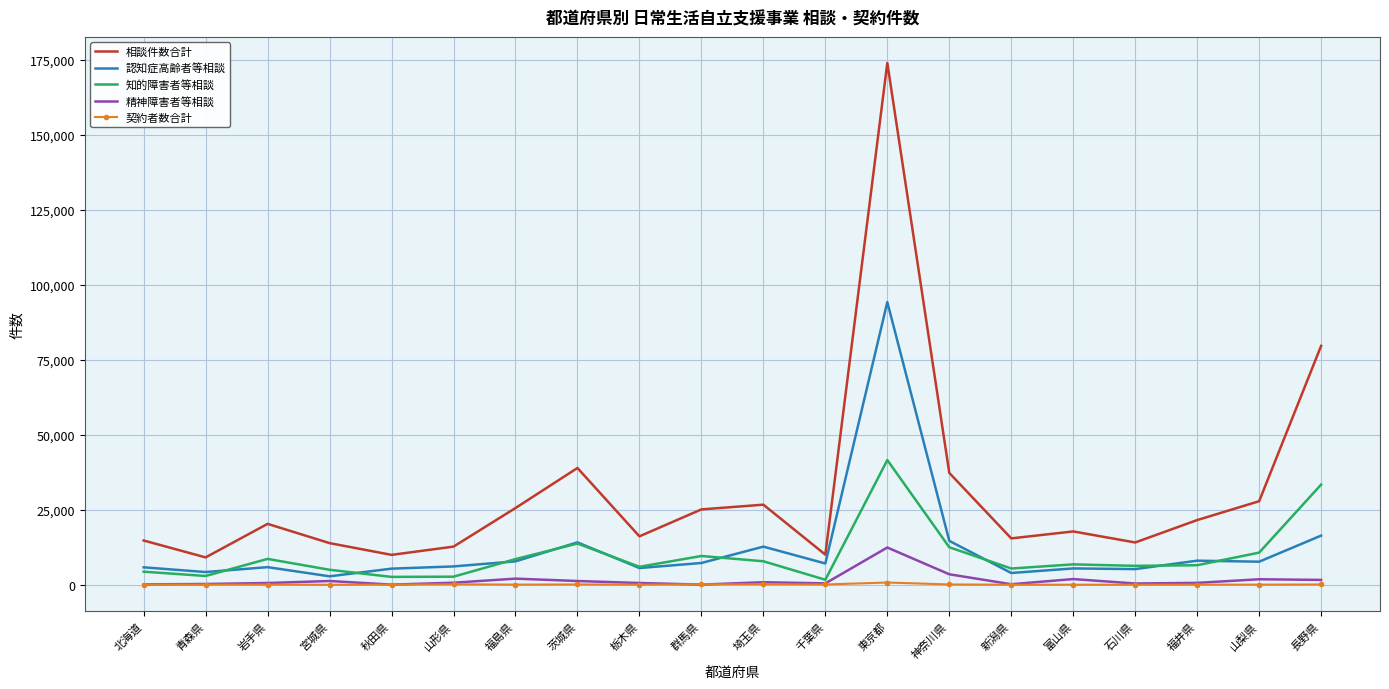

The value of 知的障害者等相談 at 群馬県 is 9630. True or false?

True